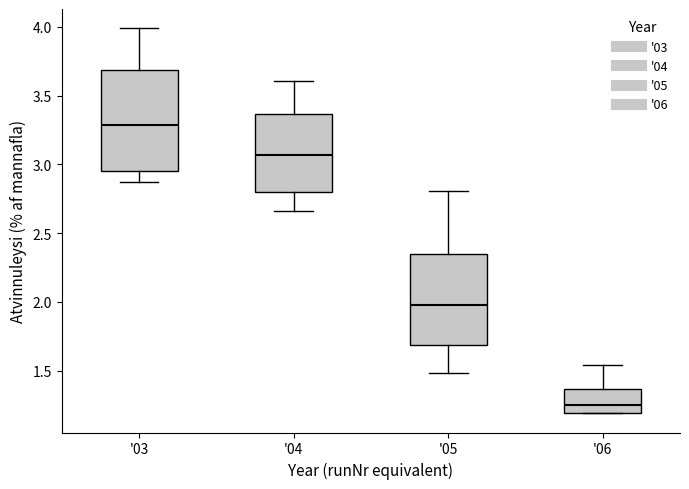

Where is the lower edge of the box for '03 on the y-axis? The values are not printed on the chart, so give them approximately, as read against the axis.

2.95